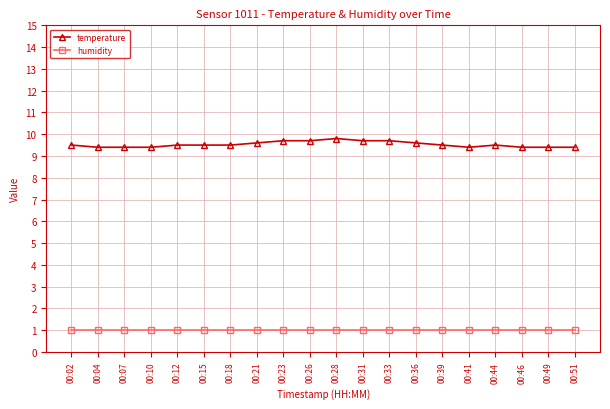

Reading left to right, transcribe all the data shown in this chart.

temperature: 9.5	9.4	9.4	9.4	9.5	9.5	9.5	9.6	9.7	9.7	9.8	9.7	9.7	9.6	9.5	9.4	9.5	9.4	9.4	9.4
humidity: 1.0	1.0	1.0	1.0	1.0	1.0	1.0	1.0	1.0	1.0	1.0	1.0	1.0	1.0	1.0	1.0	1.0	1.0	1.0	1.0